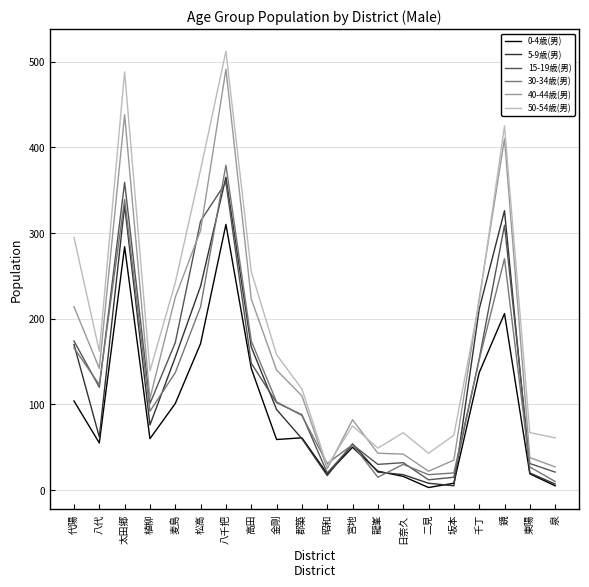

Is it true that 30-34歳(男) equals 128 at 松高?

False